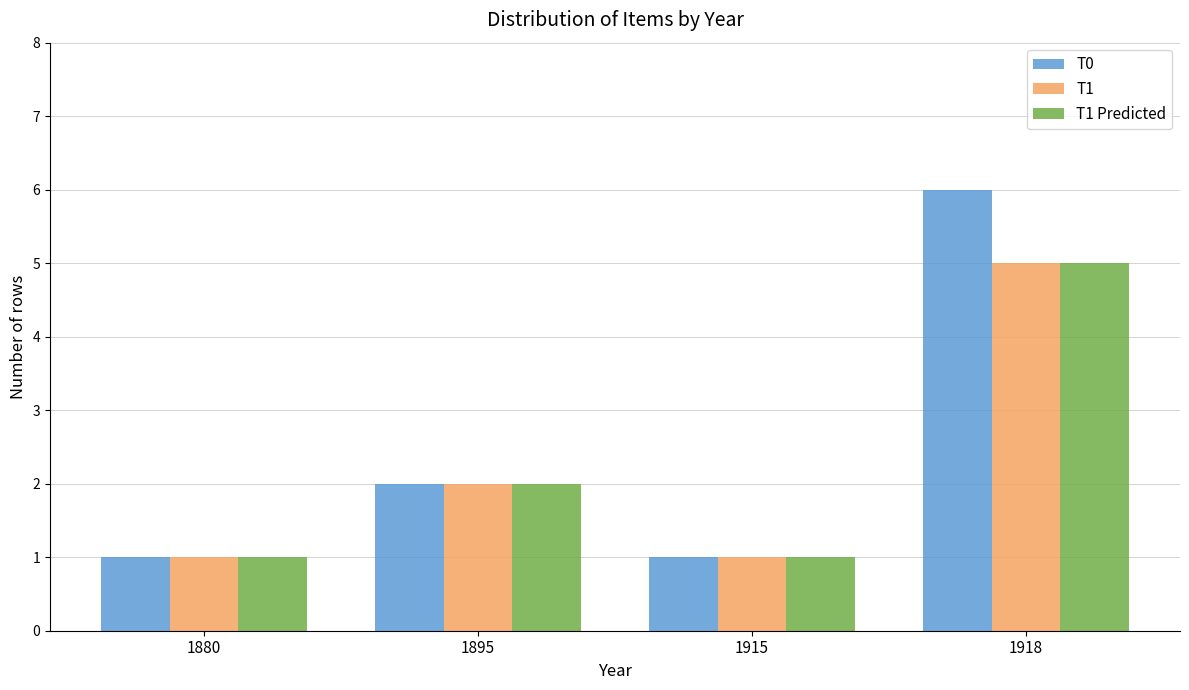

Which series has the widest spread of values?

T0